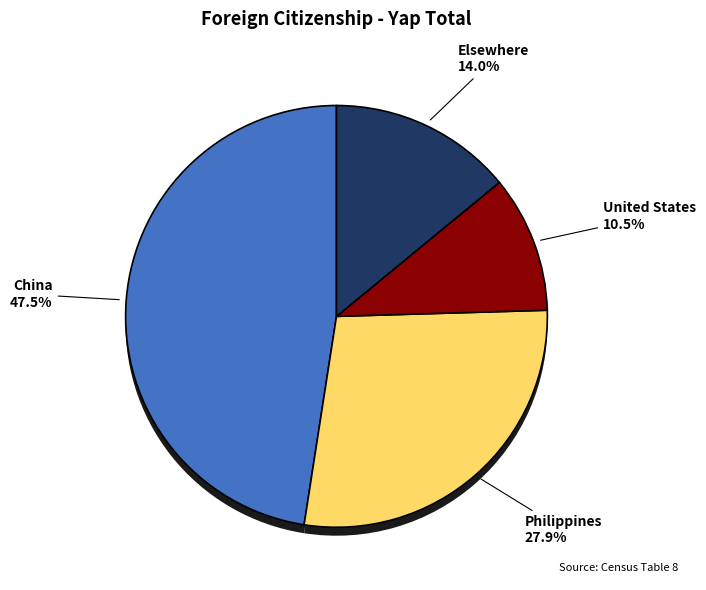

To the nearest percent, what percentage of the pie is China?

48%